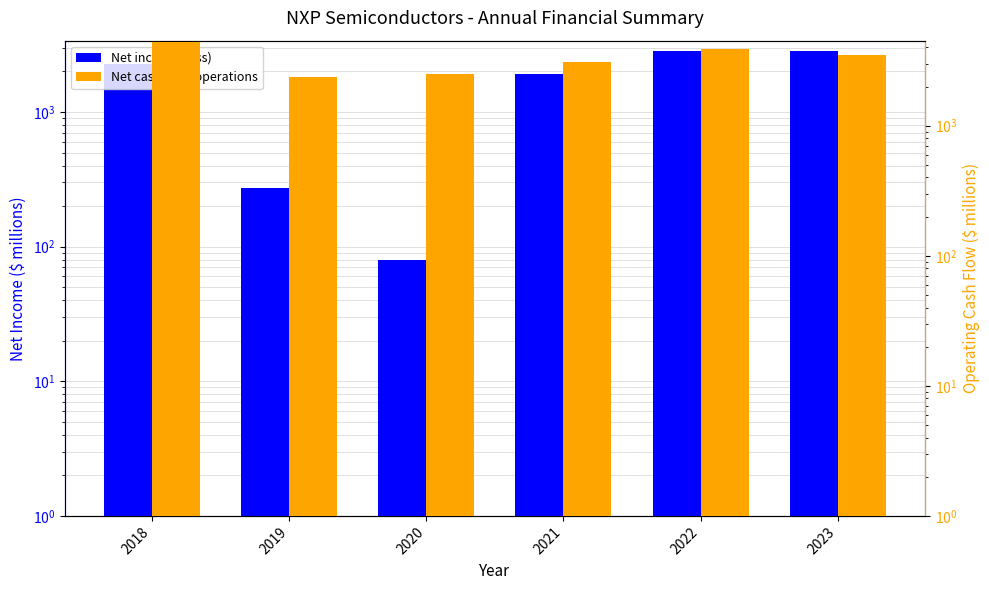

At which category is the sum across all series the highest?

2022